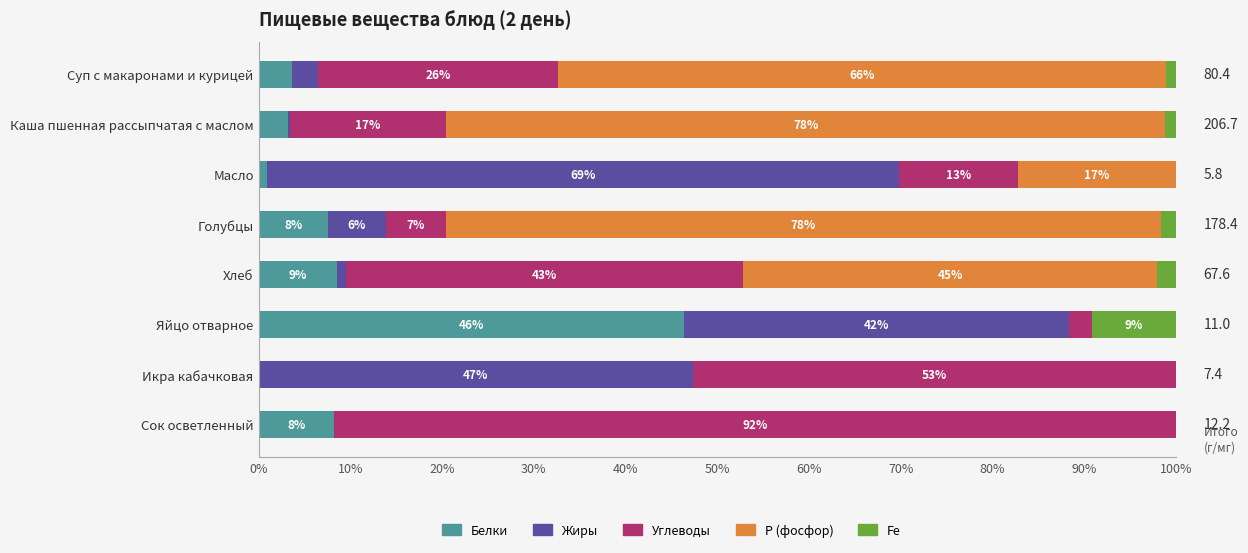

What are all the series names shown in the legend?

Белки, Жиры, Углеводы, Р (фосфор), Fe